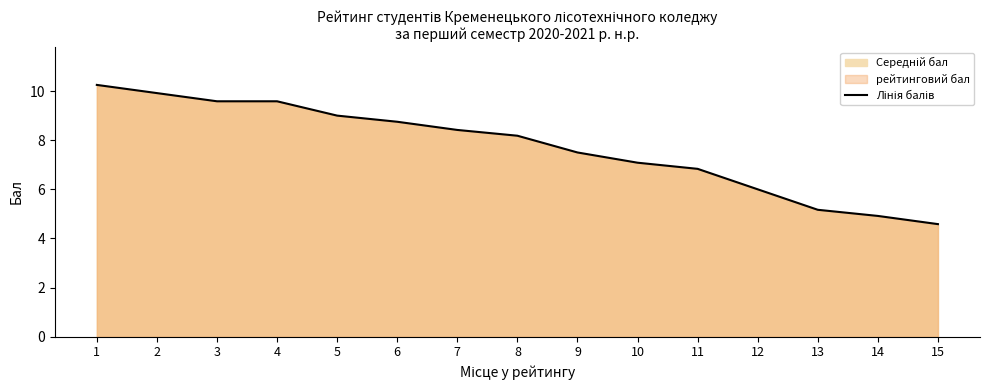

What is the difference between the second highest and second lowest values?

5.0